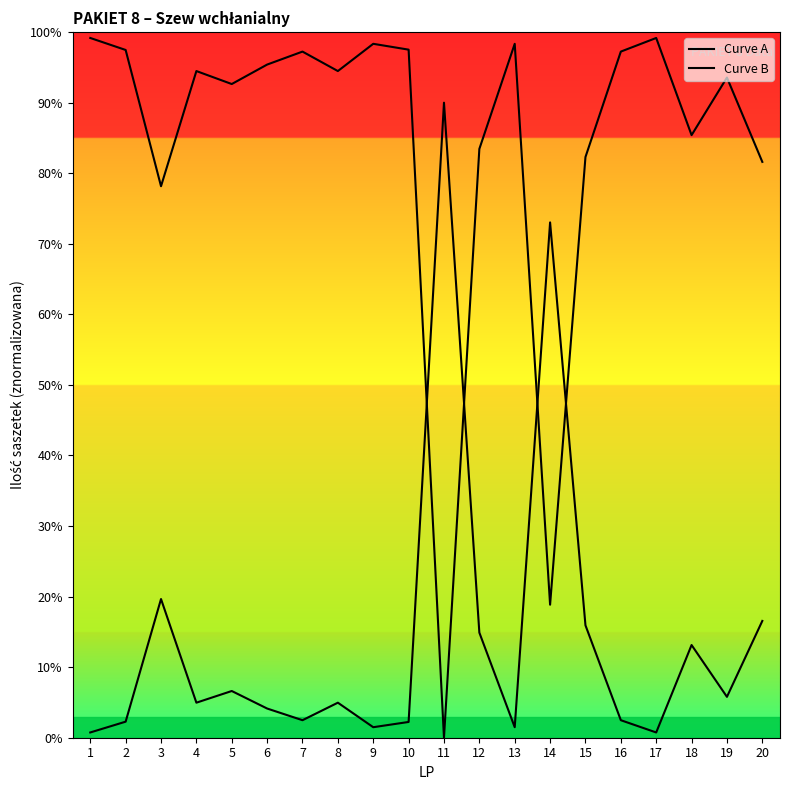

The Curve A series shows 0.9 at 19. True or false?

True